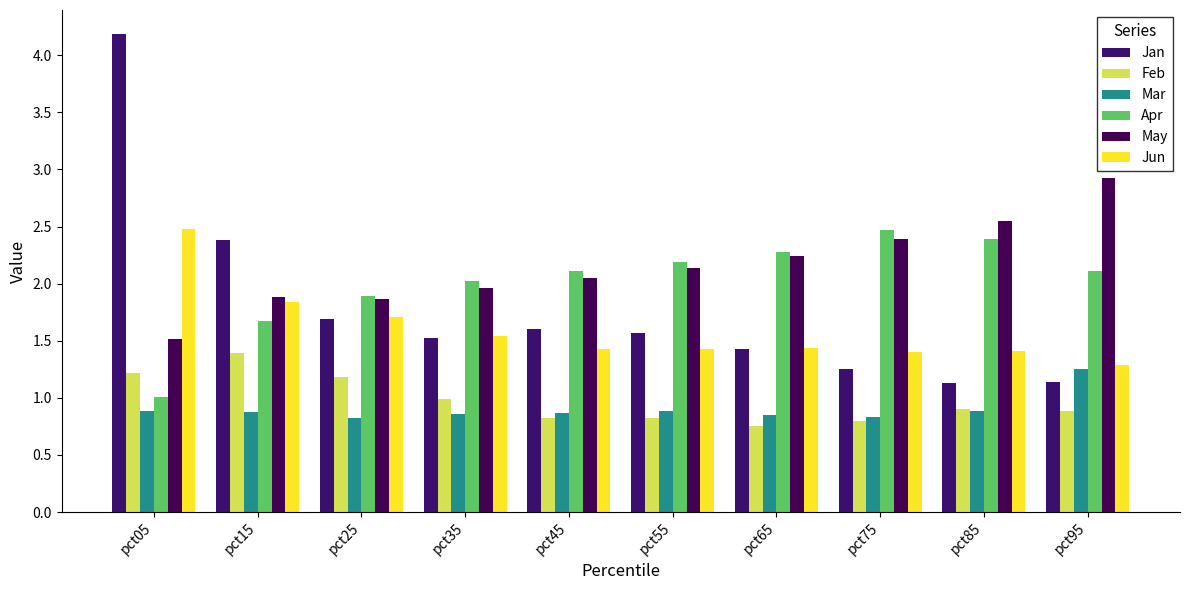

Are the bars horizontal?

No